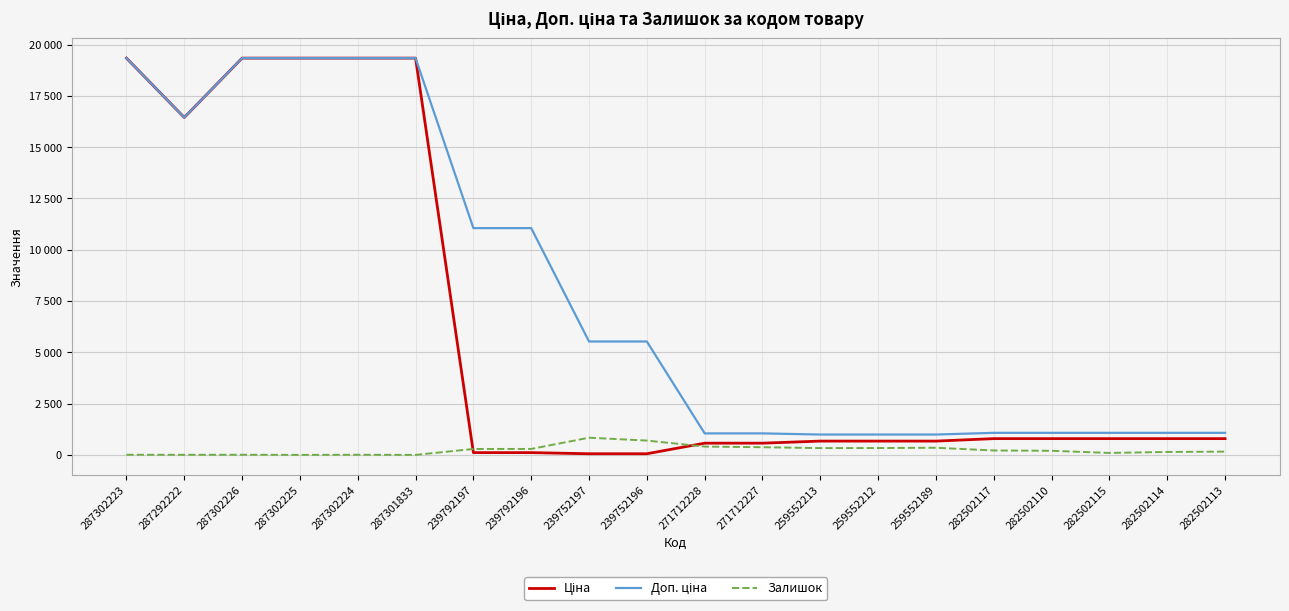

Is this an area chart (filled region under the line)?

No